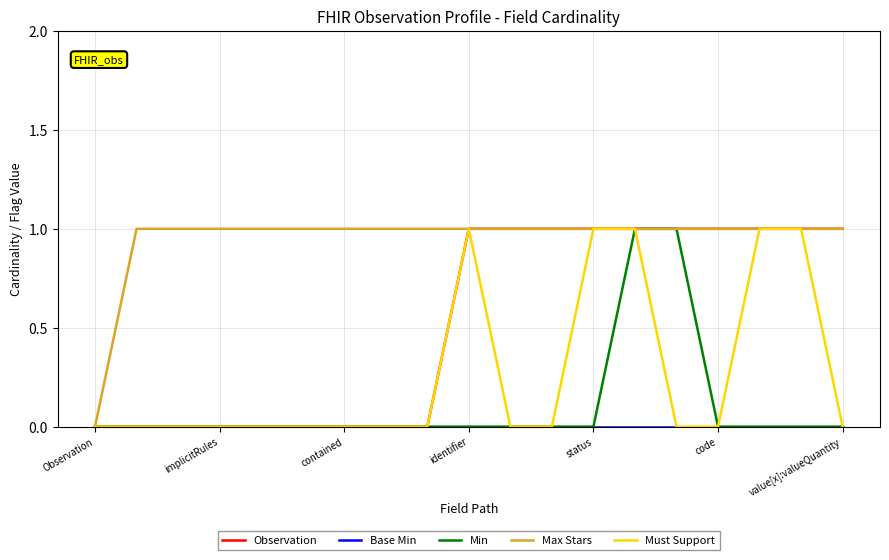

Which series has the largest total across all categories?

Max Stars